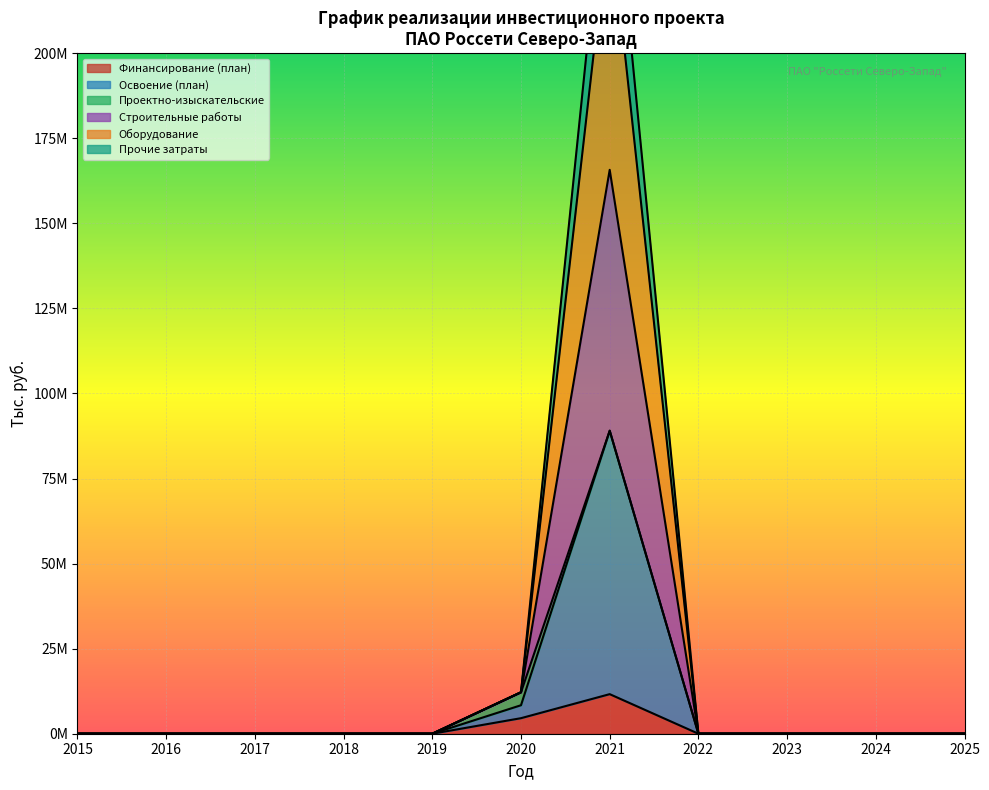

Which series changed the most between 2021 and 2025?

Строительные работы